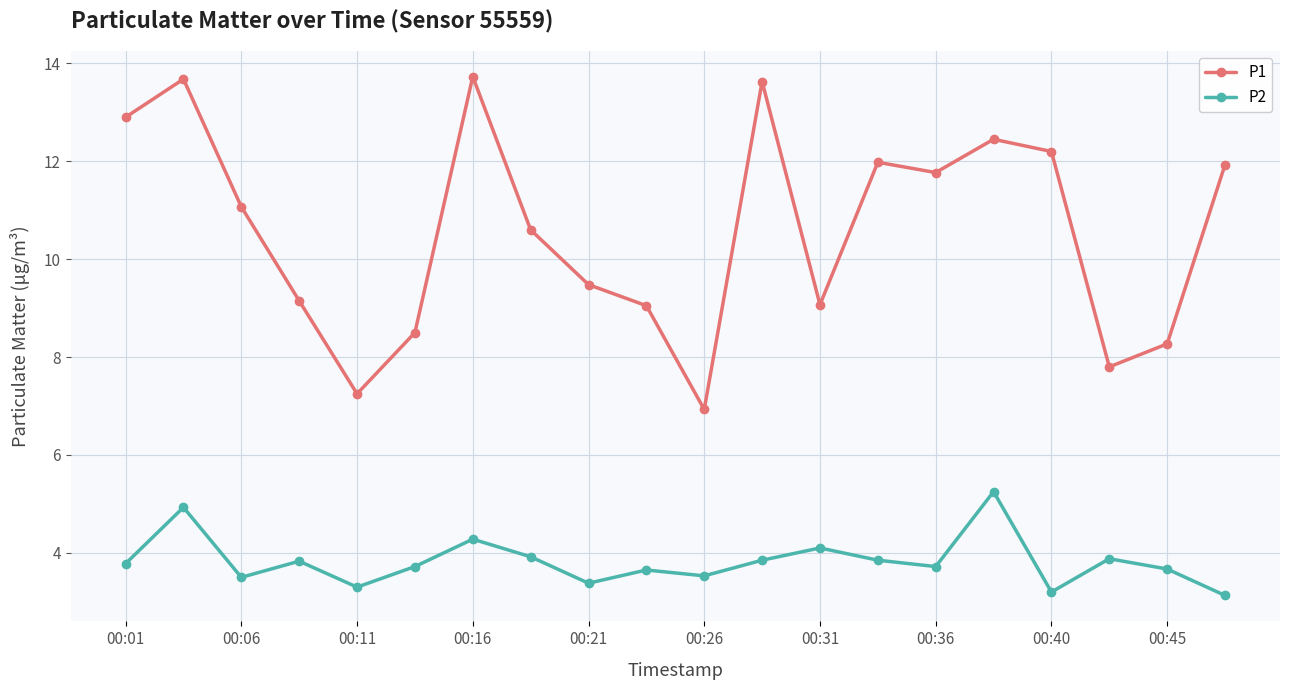

What is the difference between the second highest and second lowest values in the P2 series?

1.7